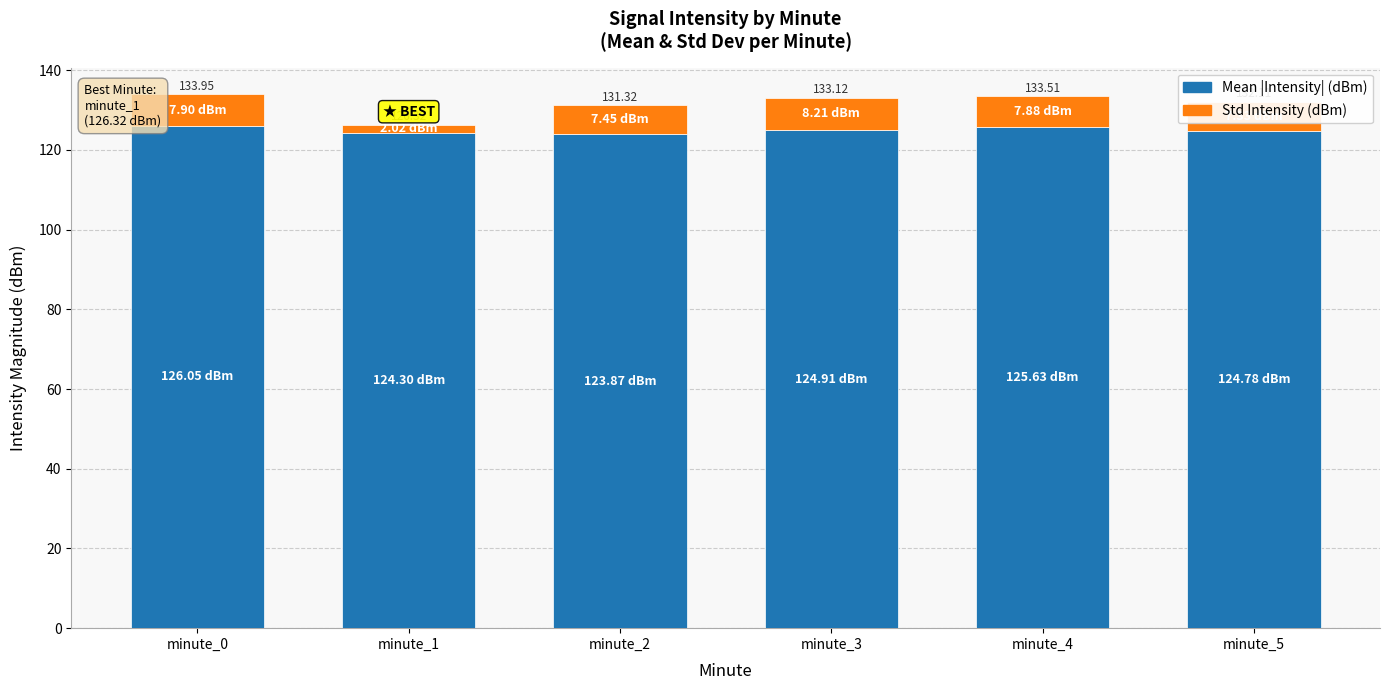

What are all the series names shown in the legend?

Mean |Intensity| (dBm), Std Intensity (dBm)